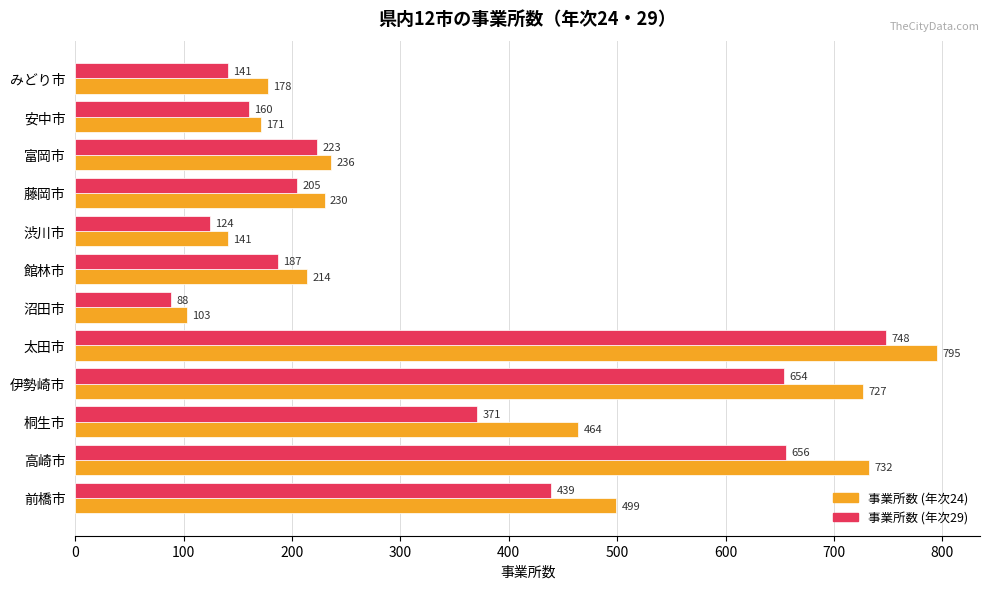

True or false: 事業所数 (年次29) has a value of 1028 at 高崎市.

False